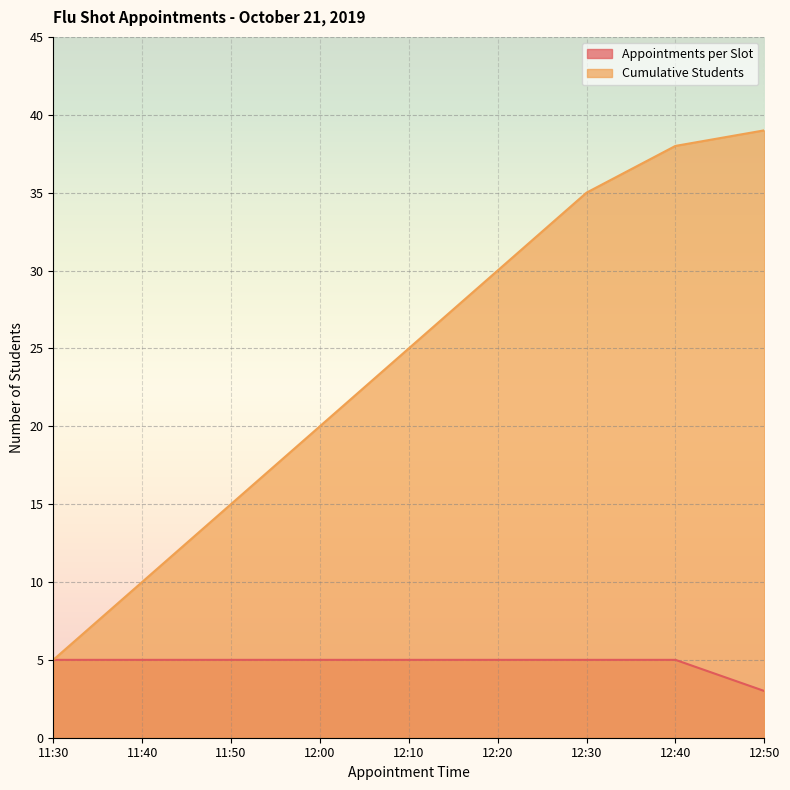

Which series has the largest range (max minus min)?

Cumulative Students